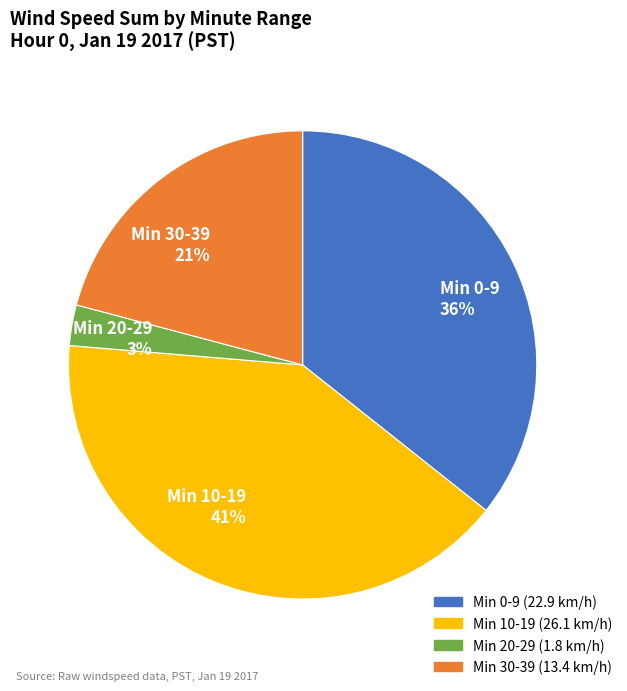

How many segments does this pie chart have?

4